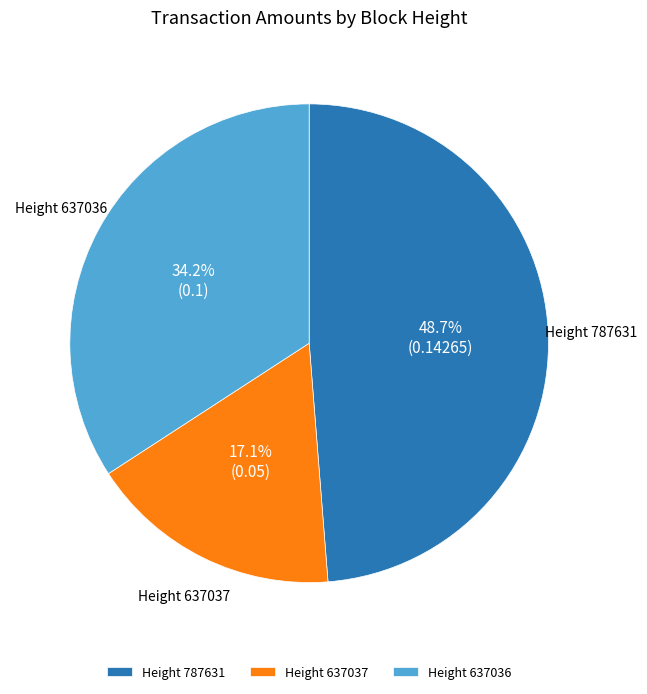

Is there a majority slice in this chart?

No